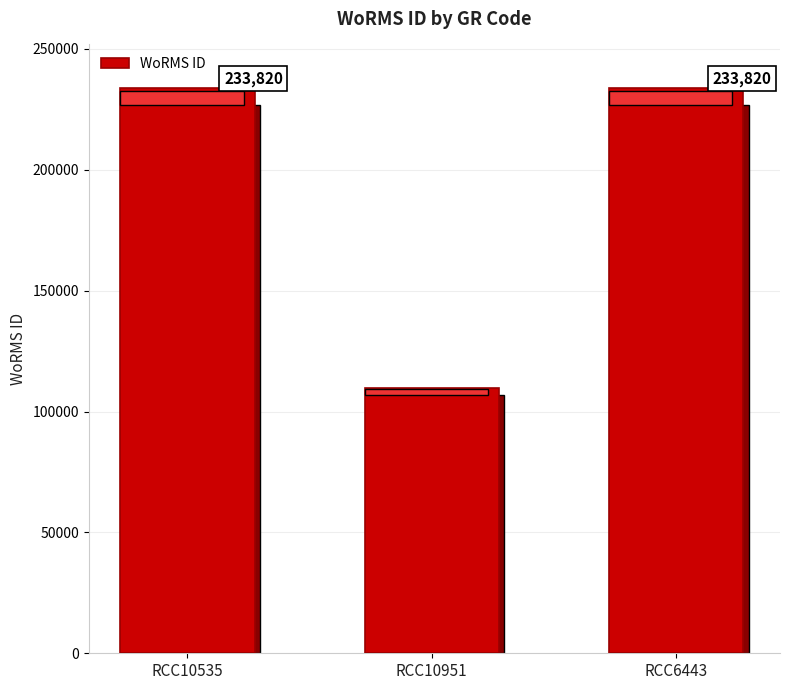

What is the label of the 3rd bar from the left?

RCC6443